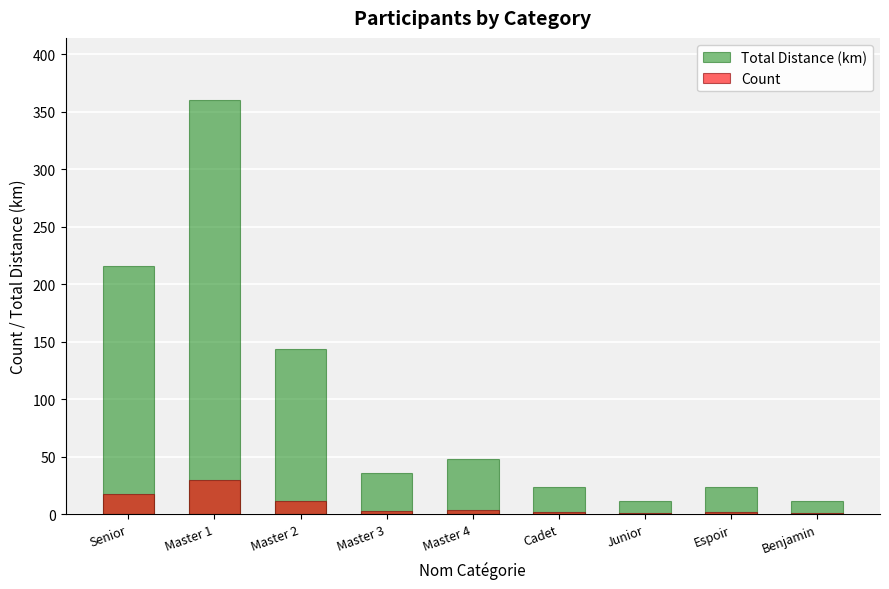

What is the sum of all Count values?

73